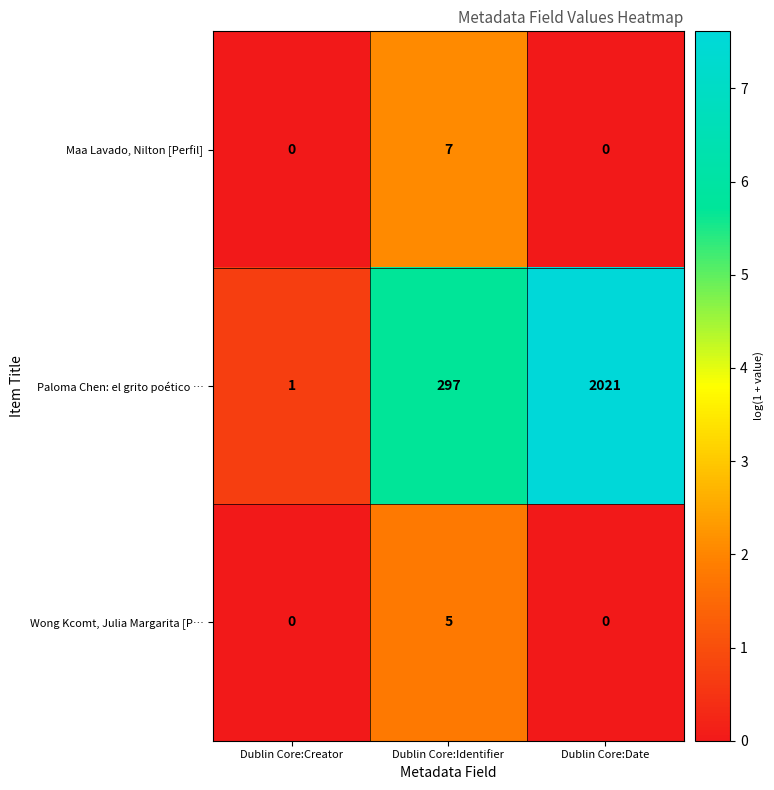

What is the sum of all Paloma Chen: el grito poético … values?

2319